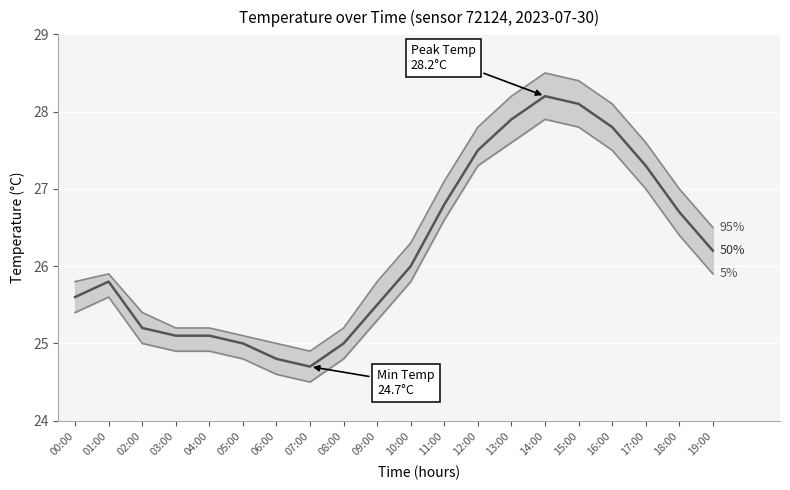

True or false: 5% and 50% cross at least once.

False